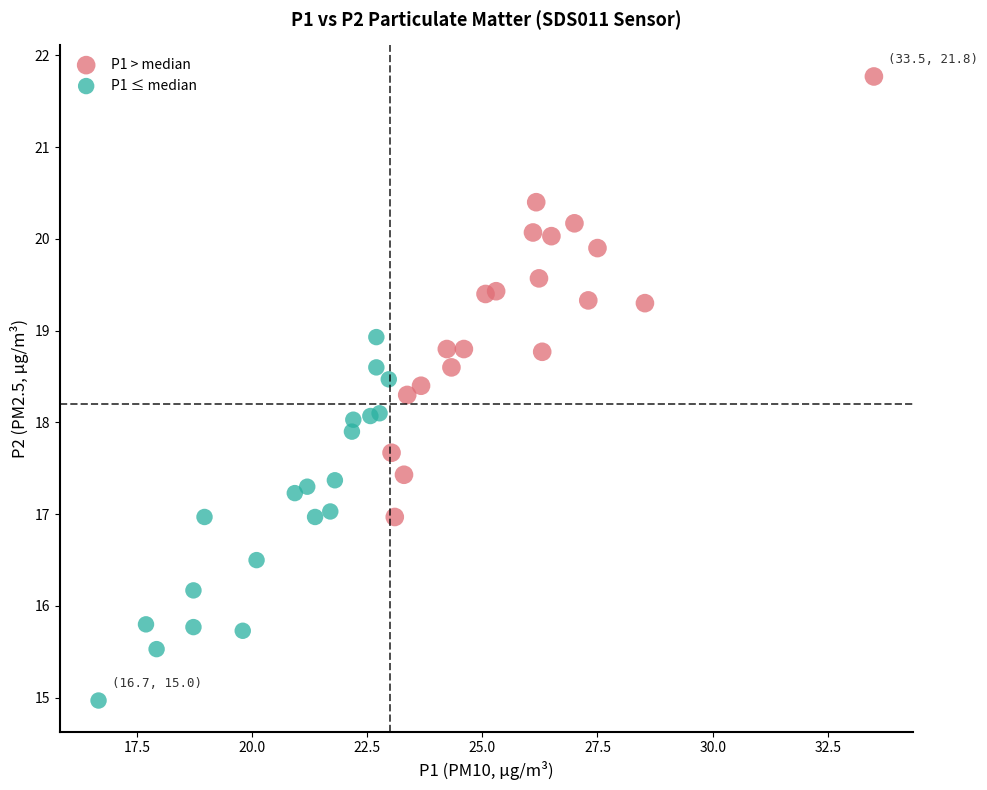

What are all the series names shown in the legend?

P1 > median, P1 ≤ median